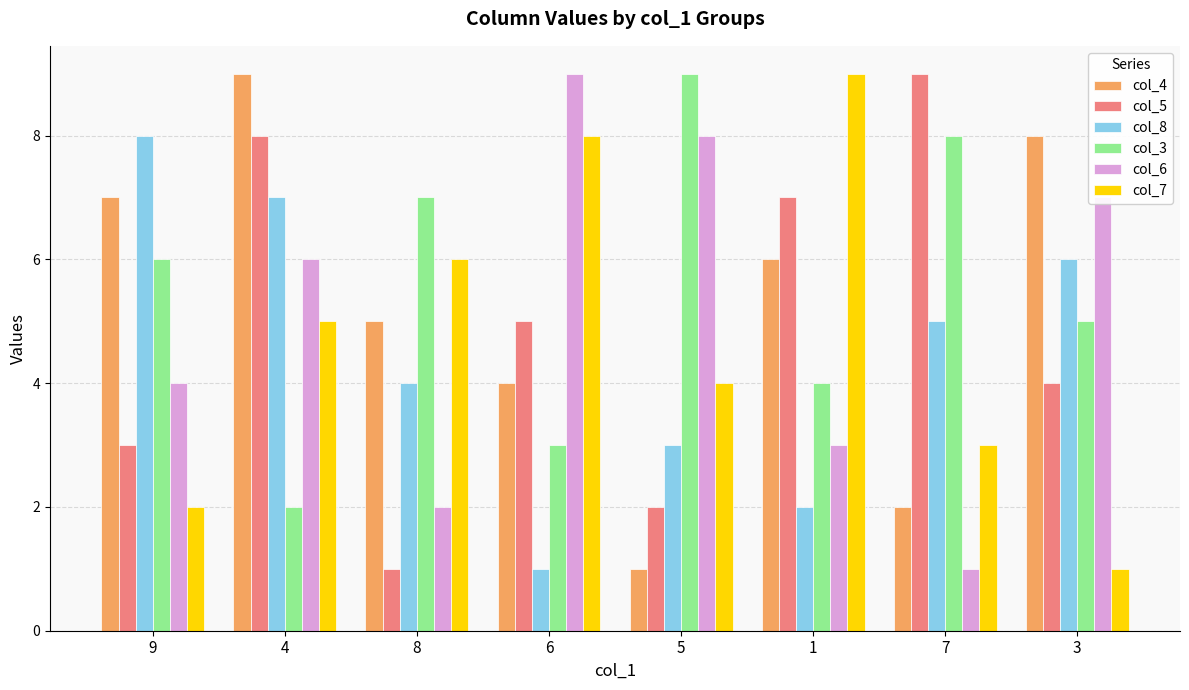

Rank the series at 9 from lowest to highest value.

col_7, col_5, col_6, col_3, col_4, col_8